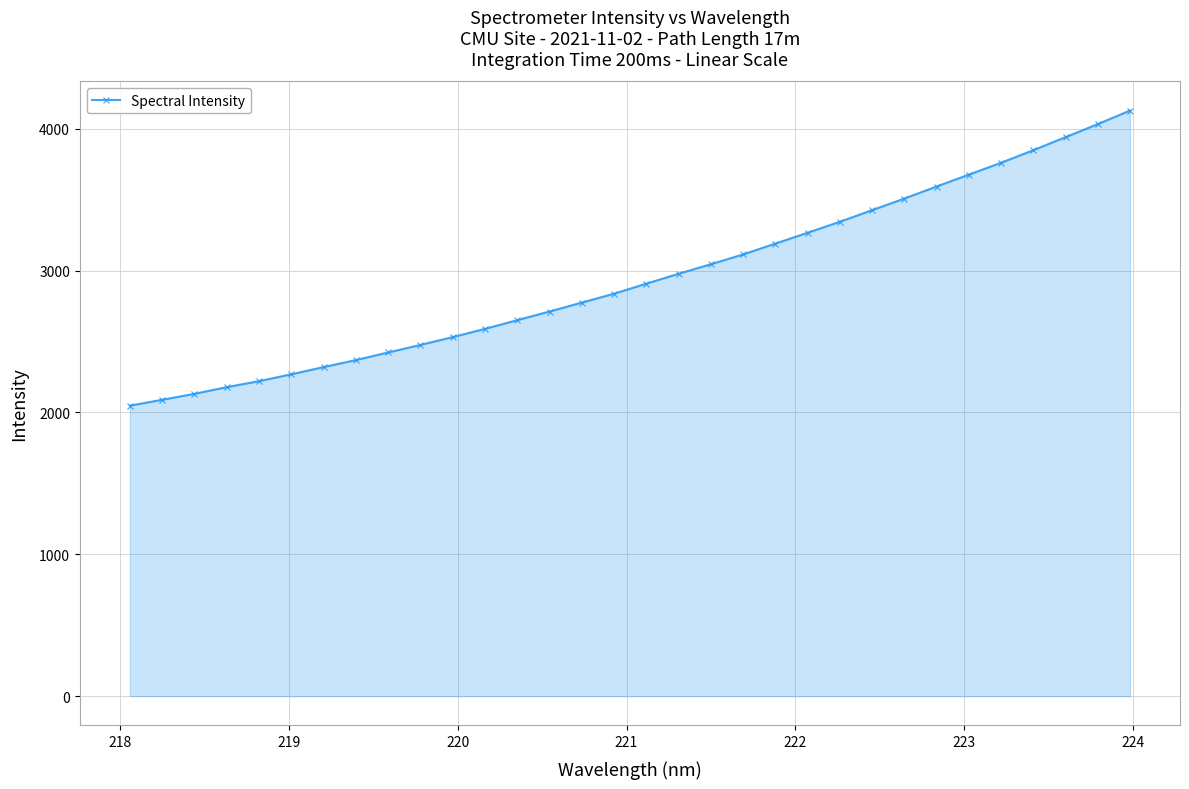

What is the difference between the second highest and second lowest values?

1942.8